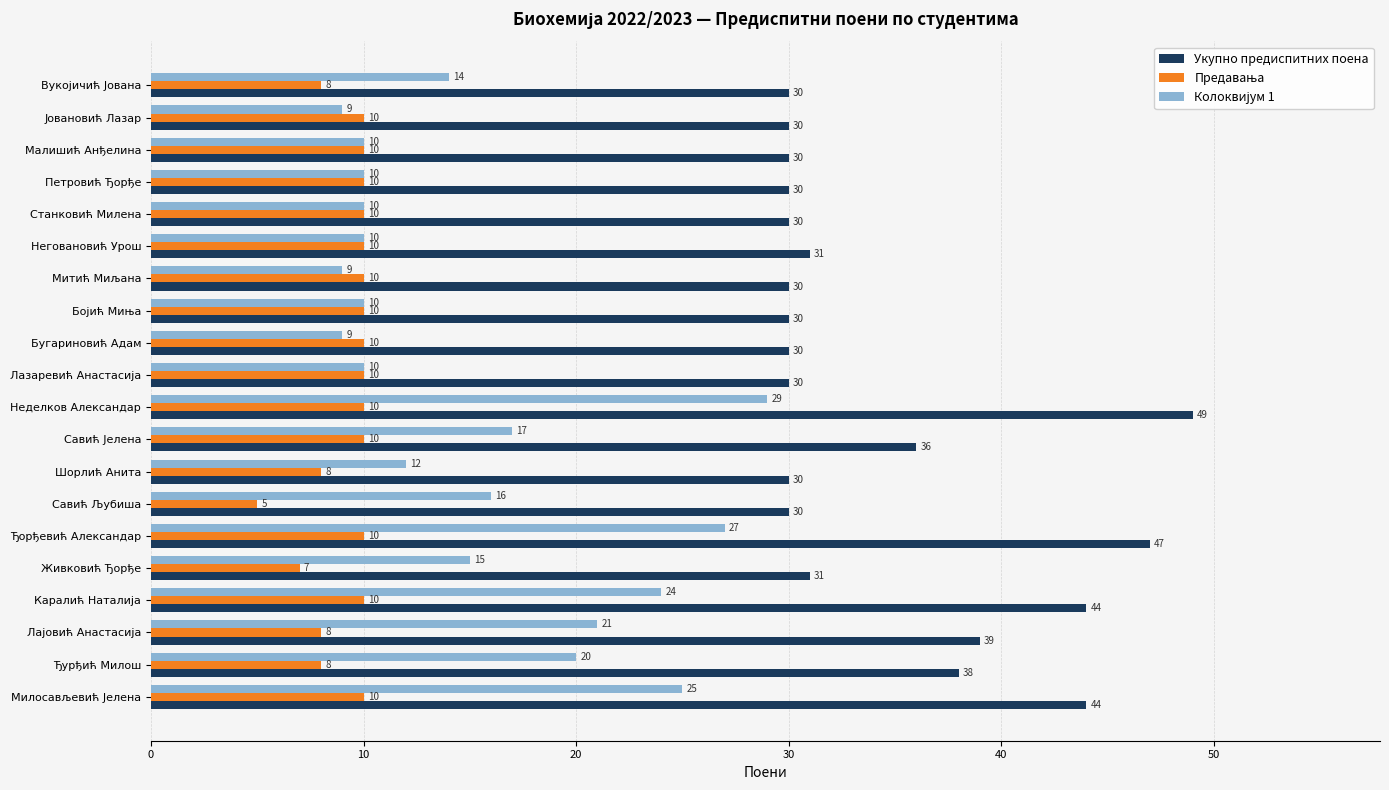

At how many categories does at least one series exceed 37?

6